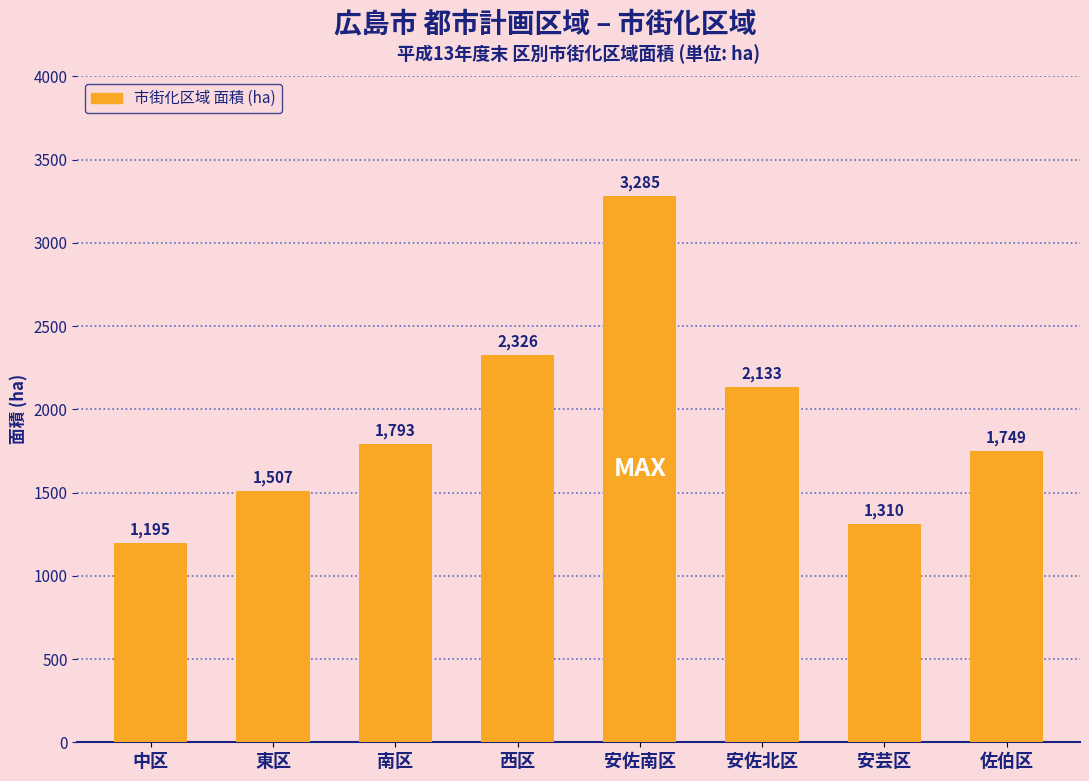

Does the chart contain any negative values?

No